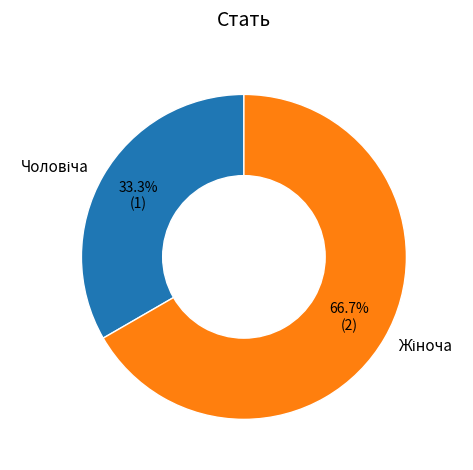

Does any single category account for the majority?

Yes